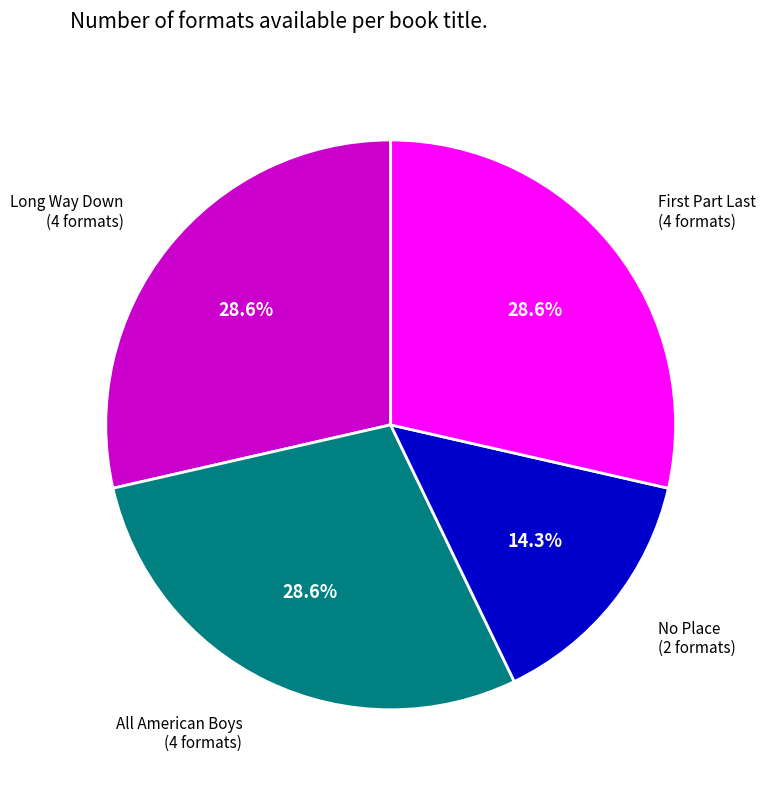

Is there any slice that represents more than half of the pie?

No